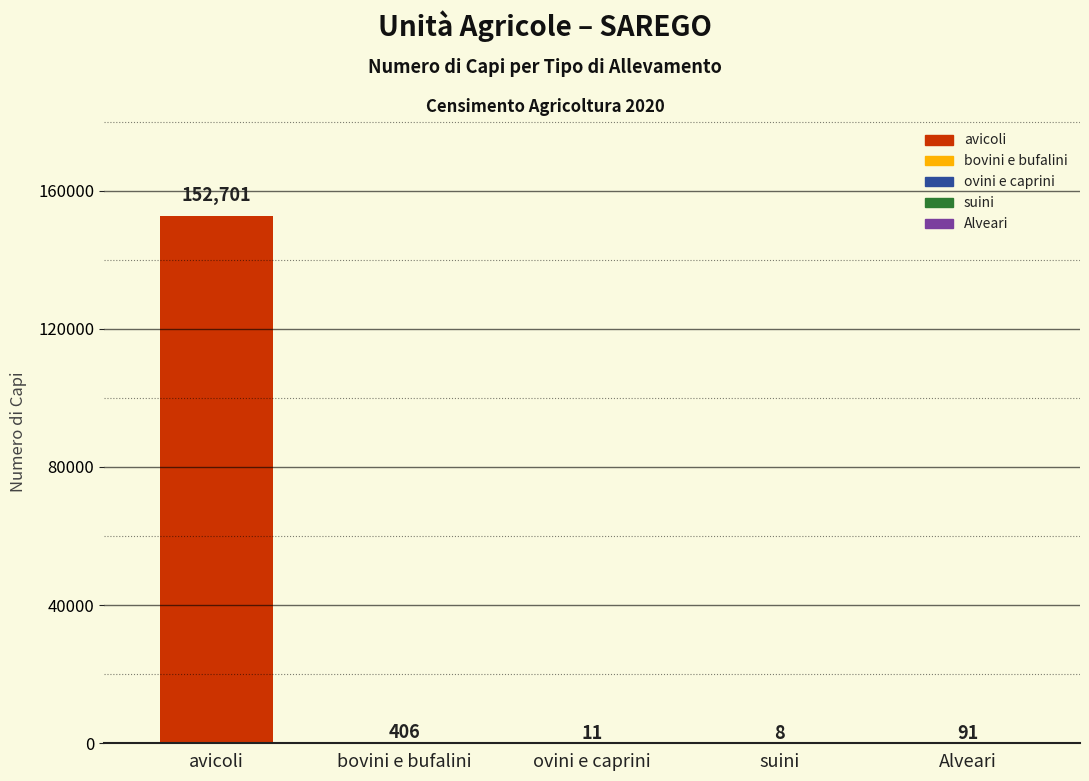

True or false: the data shows 406 at bovini e bufalini.

True